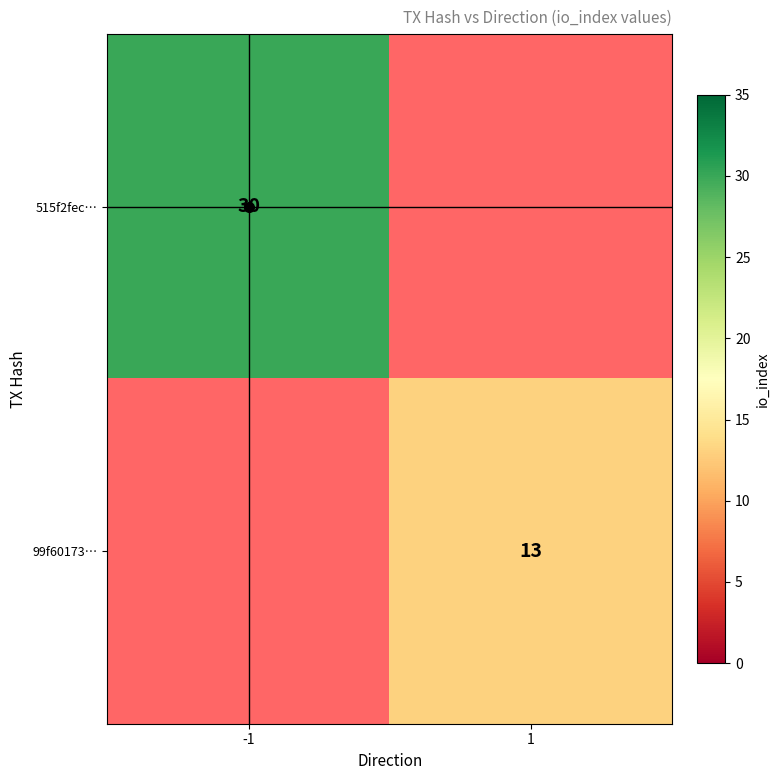

Which category has the highest value in the 515f2fec… series?

-1